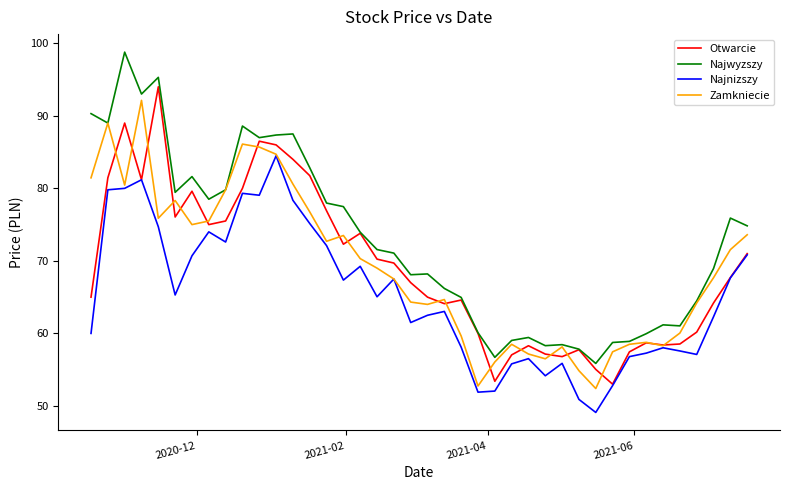

What is the lowest value of the Zamkniecie series?

52.4